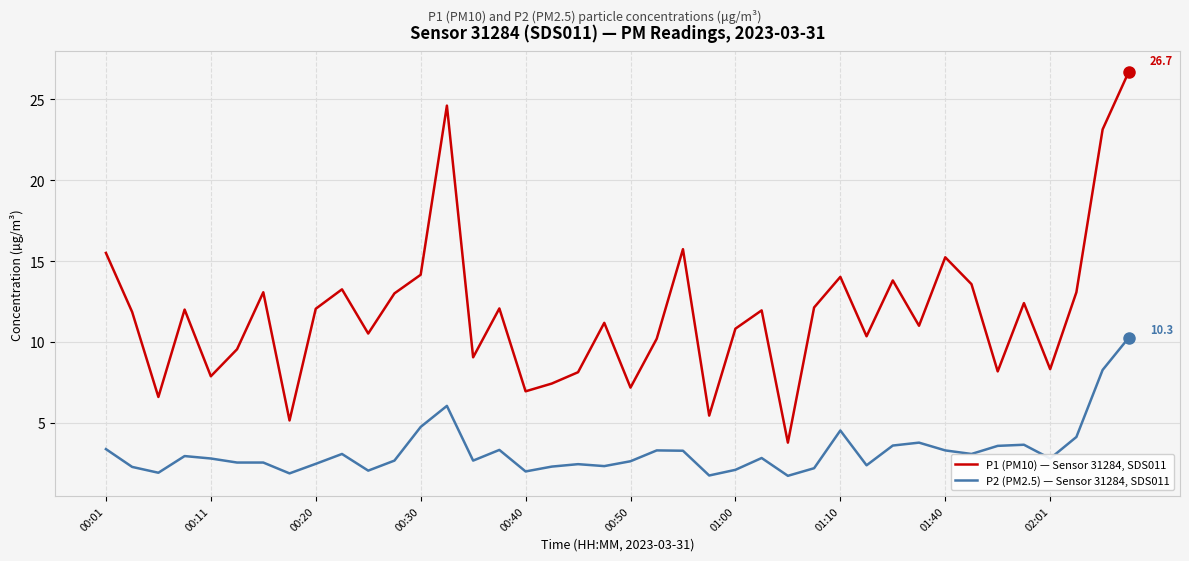

What is the smallest value displayed?

1.7